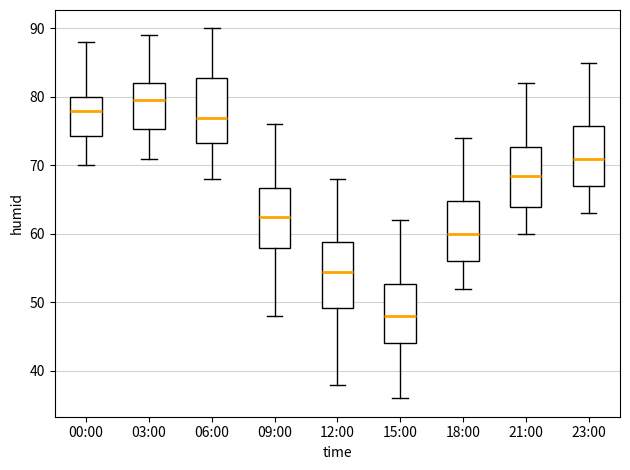

Reading left to right, transcribe this box plot: for each box, give where its median line is, the range the box spans, and where its two whiskers end, as read against the y-axis. The values are not printed on the chart, so give them approximately, as read against the axis.

00:00: median 78, box 74 to 80, whiskers 70 to 88
03:00: median 80, box 75 to 82, whiskers 71 to 89
06:00: median 77, box 73 to 83, whiskers 68 to 90
09:00: median 63, box 58 to 67, whiskers 48 to 76
12:00: median 55, box 49 to 59, whiskers 38 to 68
15:00: median 48, box 44 to 53, whiskers 36 to 62
18:00: median 60, box 56 to 65, whiskers 52 to 74
21:00: median 69, box 64 to 73, whiskers 60 to 82
23:00: median 71, box 67 to 76, whiskers 63 to 85